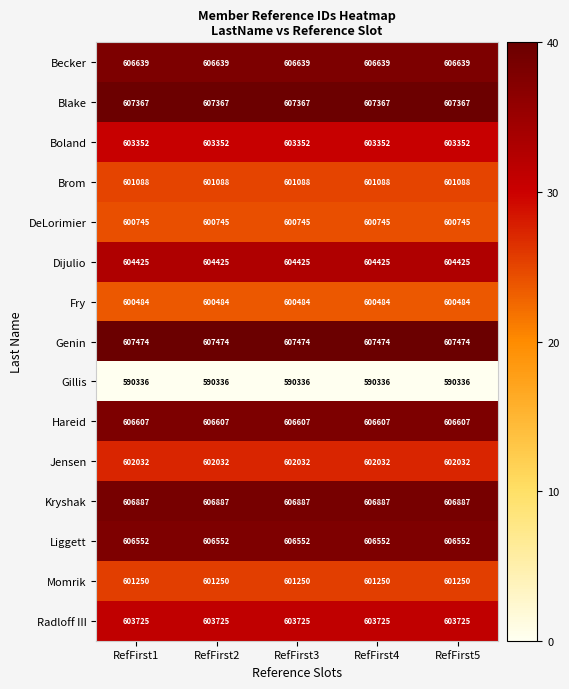

At RefFirst2, list the series in order from smallest to largest.

Gillis, Fry, DeLorimier, Brom, Momrik, Jensen, Boland, Radloff III, Dijulio, Liggett, Hareid, Becker, Kryshak, Blake, Genin